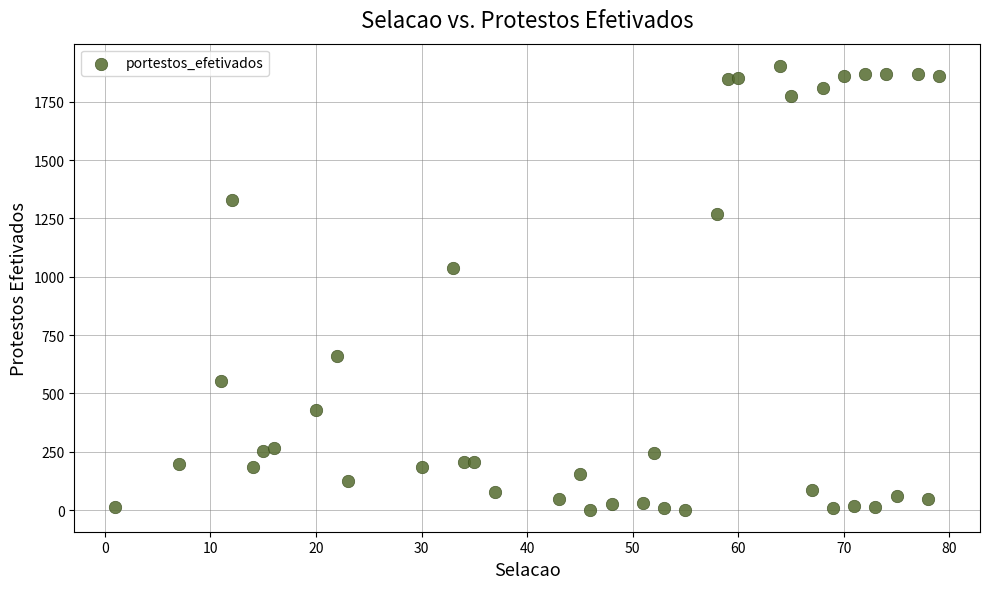

What is the range of X values (max minus min)?

78